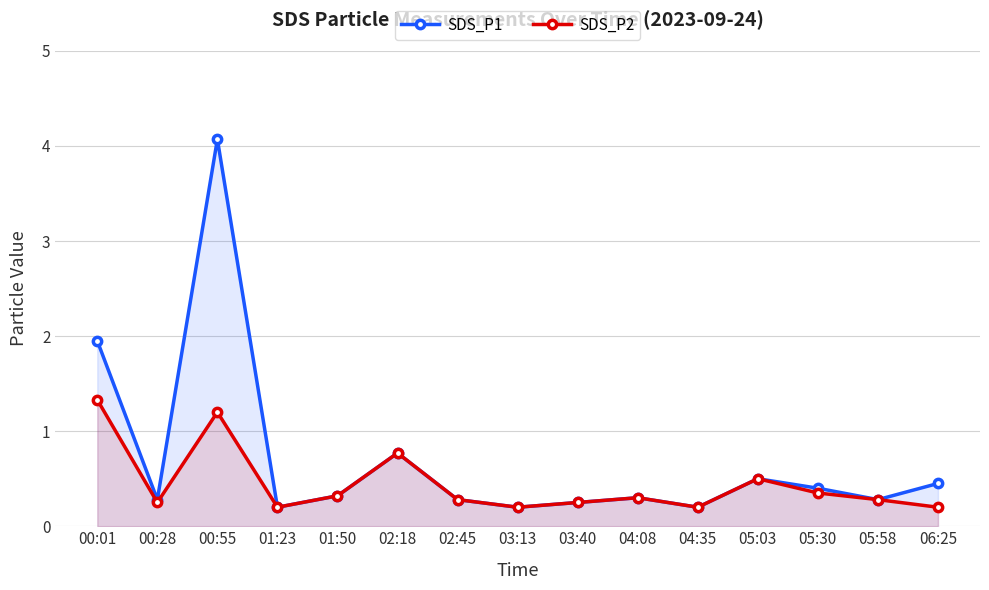

At how many categories does at least one series exceed 0?

15